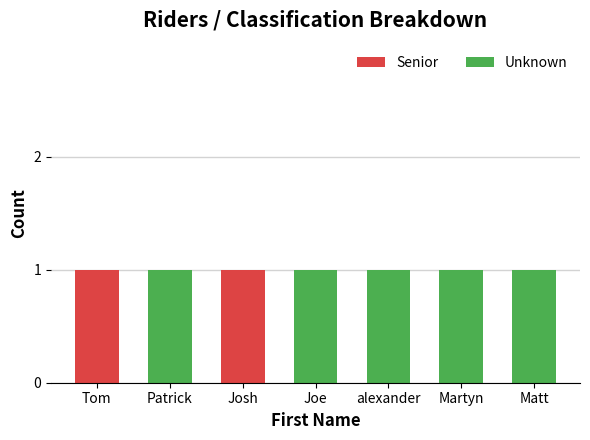

The Senior series shows 0 at Martyn. True or false?

True